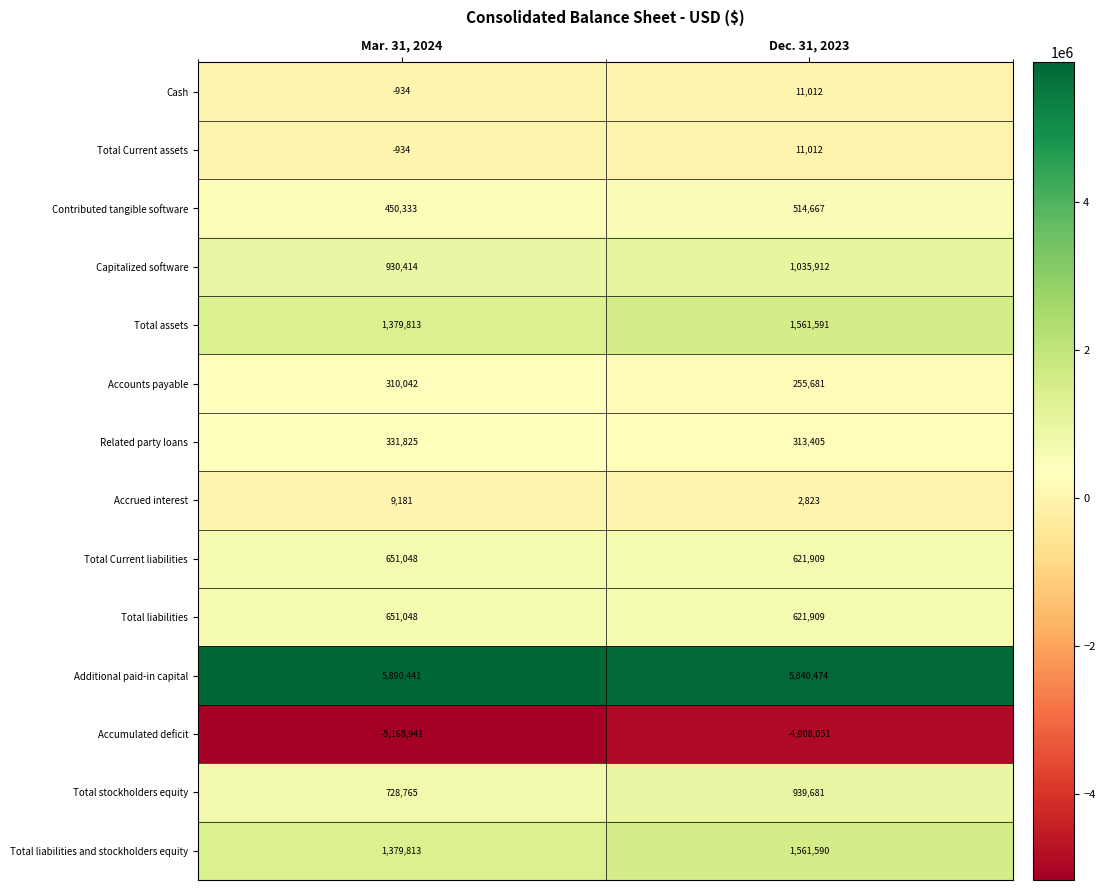

What is the total value across all series at Dec. 31, 2023?

8383615